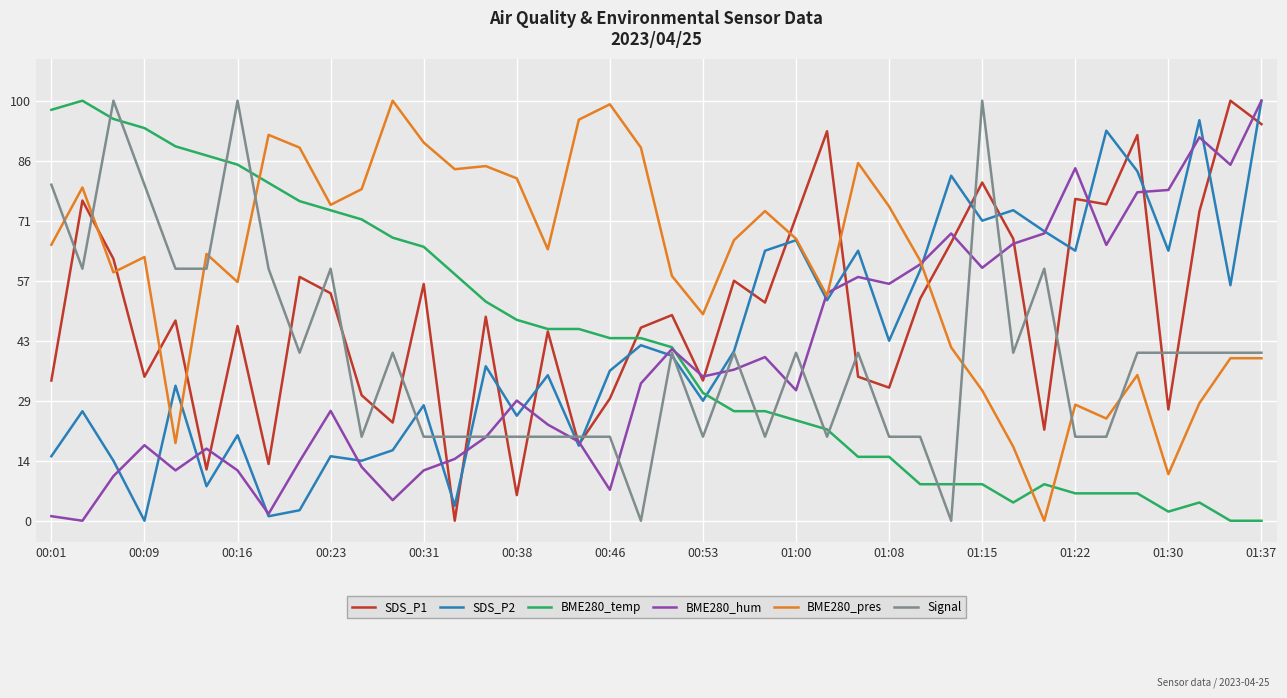

What is the greatest value displayed?

100.0